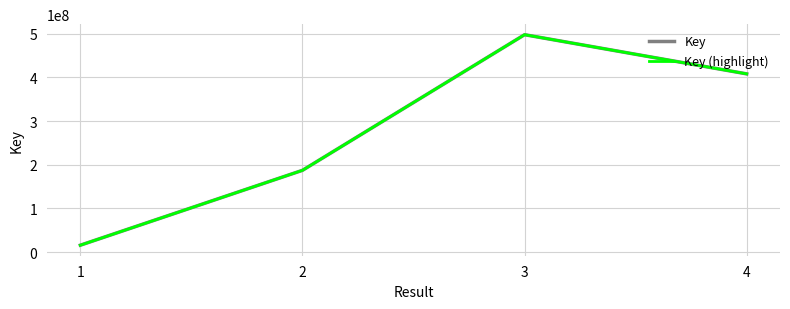

Is this an area chart (filled region under the line)?

No